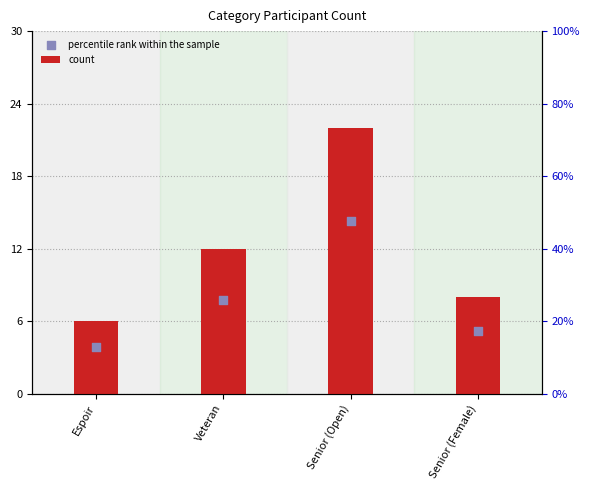

What are all the series names shown in the legend?

count, percentile rank within the sample